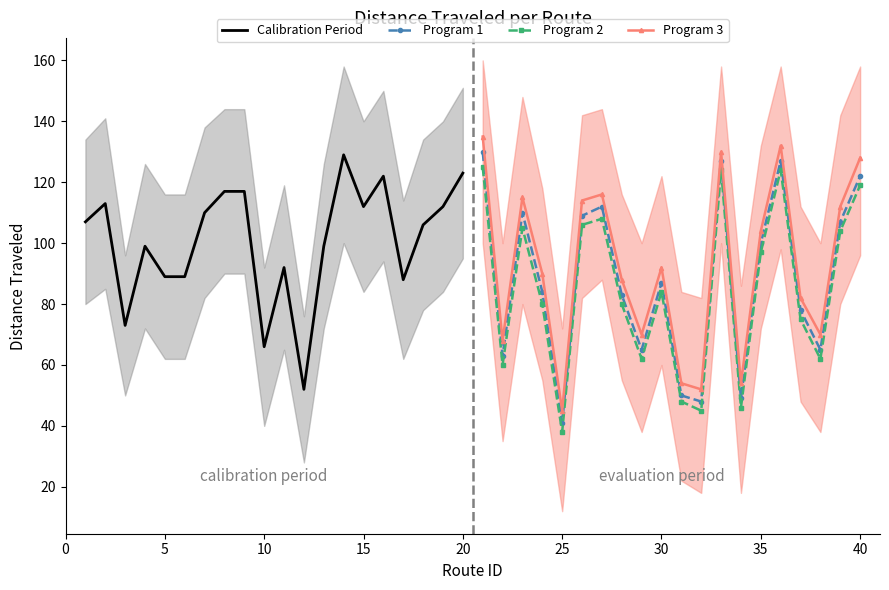

In Program 1, how many points are higher than both neighbors (excluding endpoints)?

5